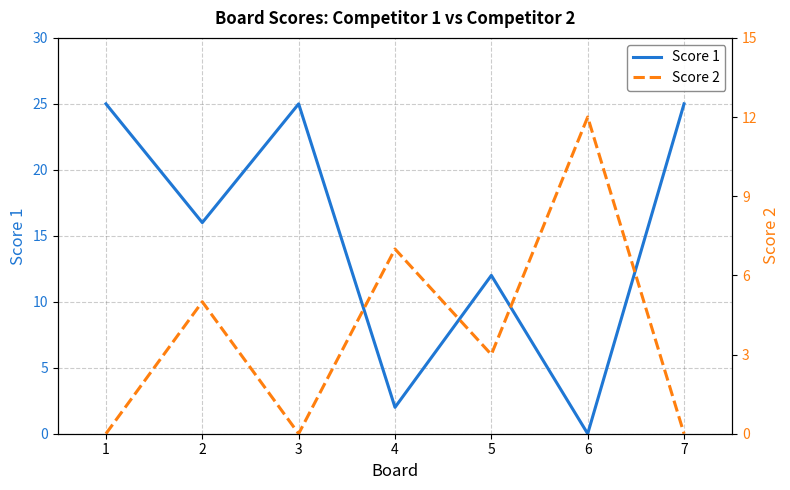

Is the value of Score 1 at 5 greater than the value of Score 2 at 4?

Yes